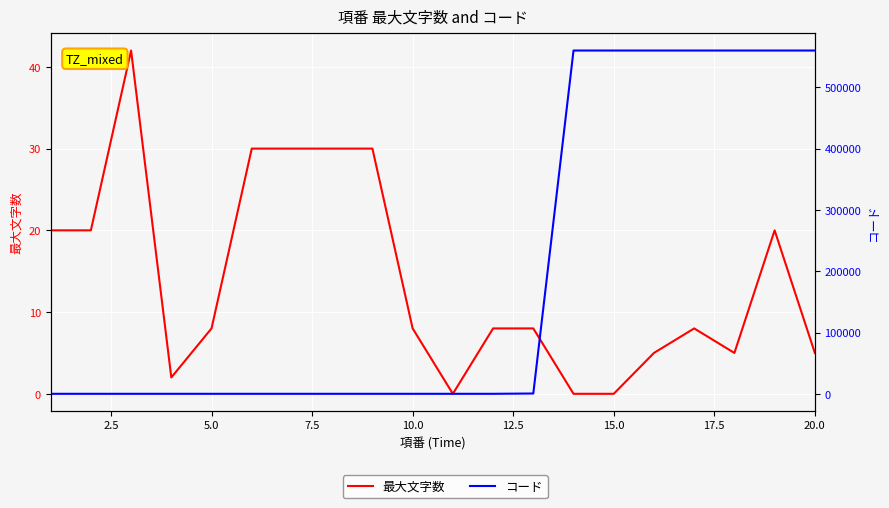

How many lines are shown in the chart?

2